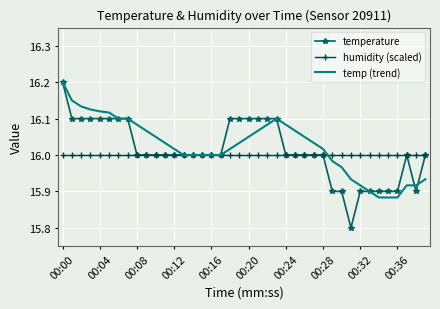

What is the minimum value shown in the chart?

15.8